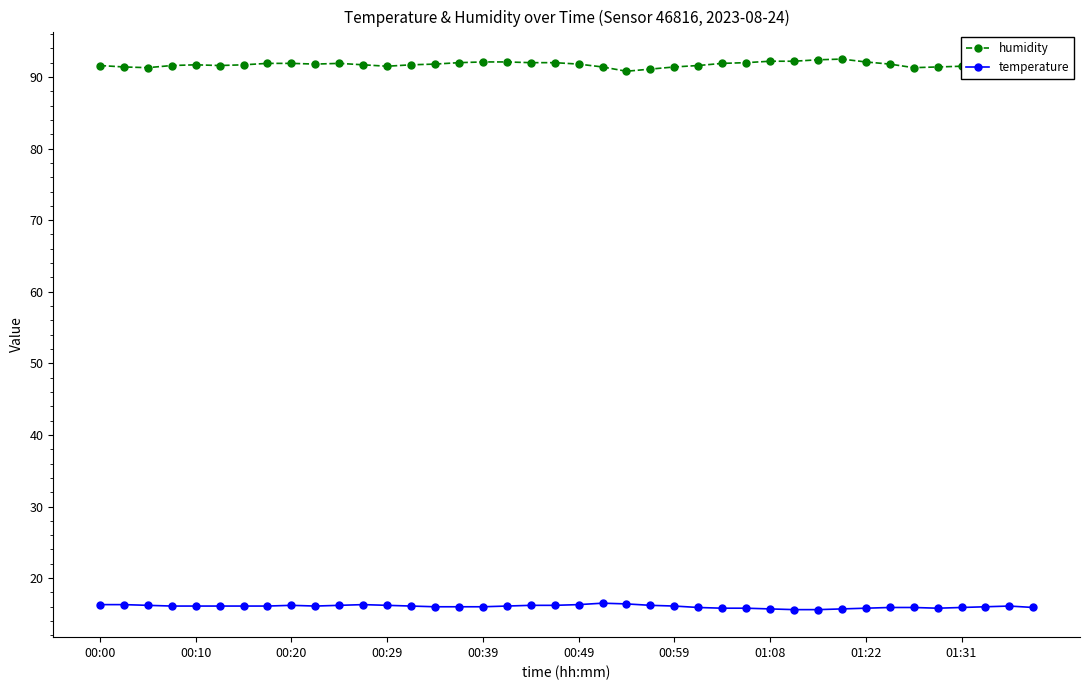

How many values in the temperature series exceed 16?

23